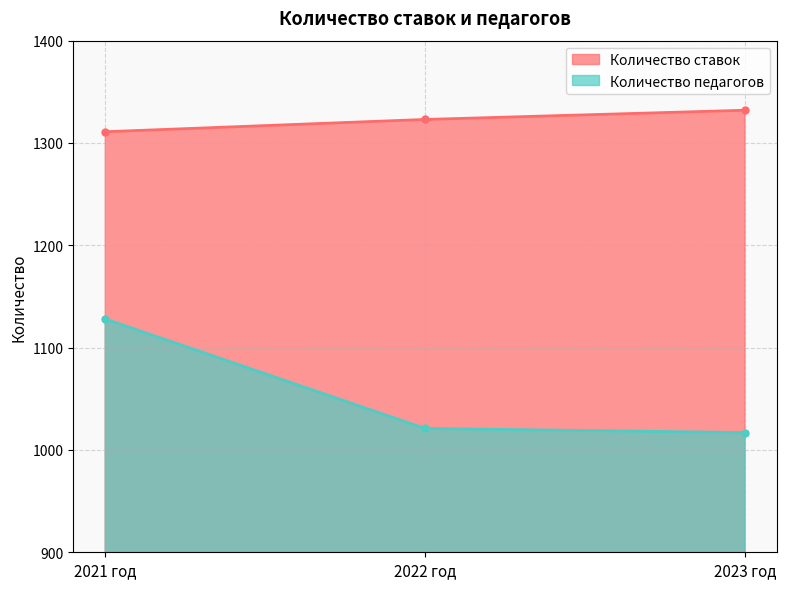

Reading right to left, list all the values displayed in this chart.

Количество ставок: 1332	1323	1311
Количество педагогов: 1017	1021	1128